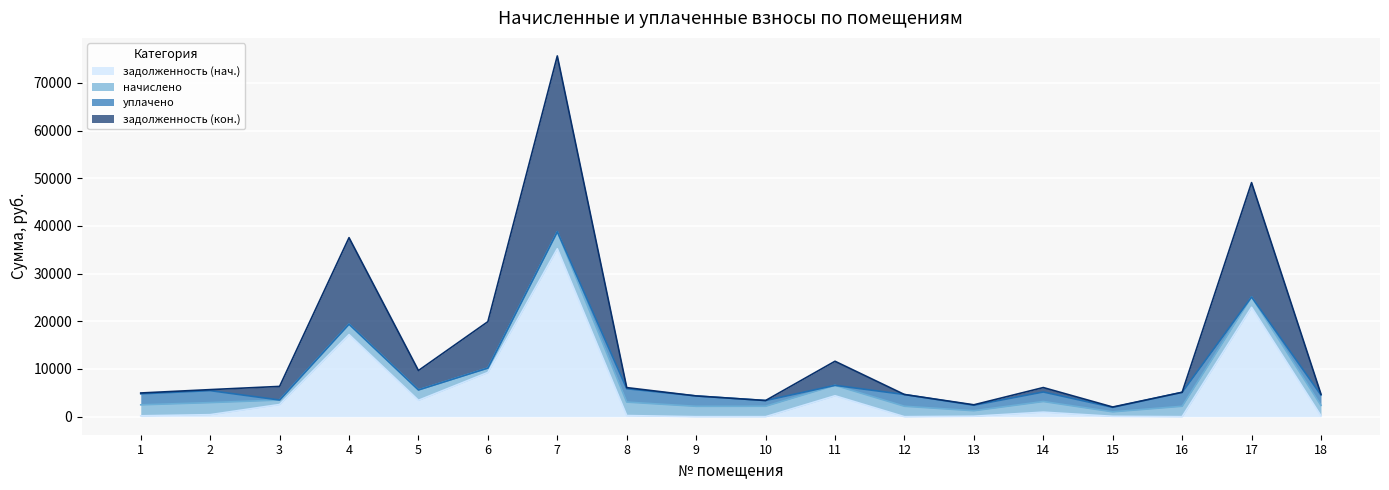

Does the chart display data point markers on the line(s)?

No